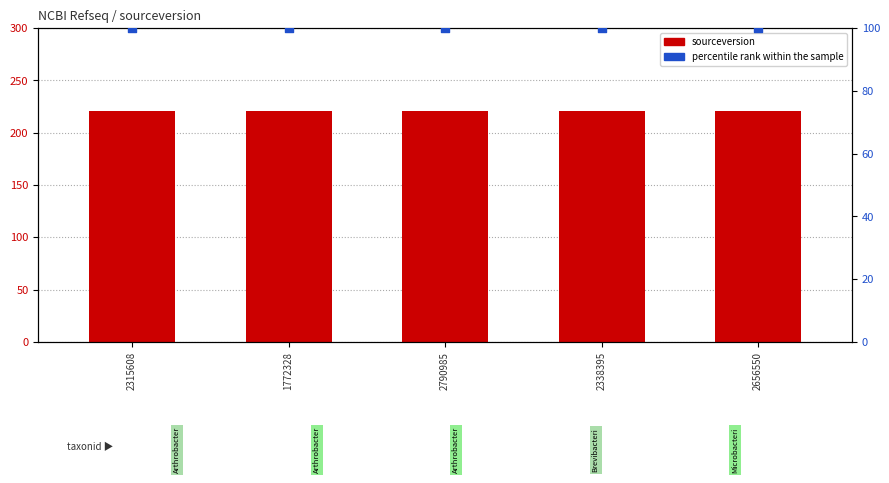

What are all the series names shown in the legend?

sourceversion, percentile rank within the sample